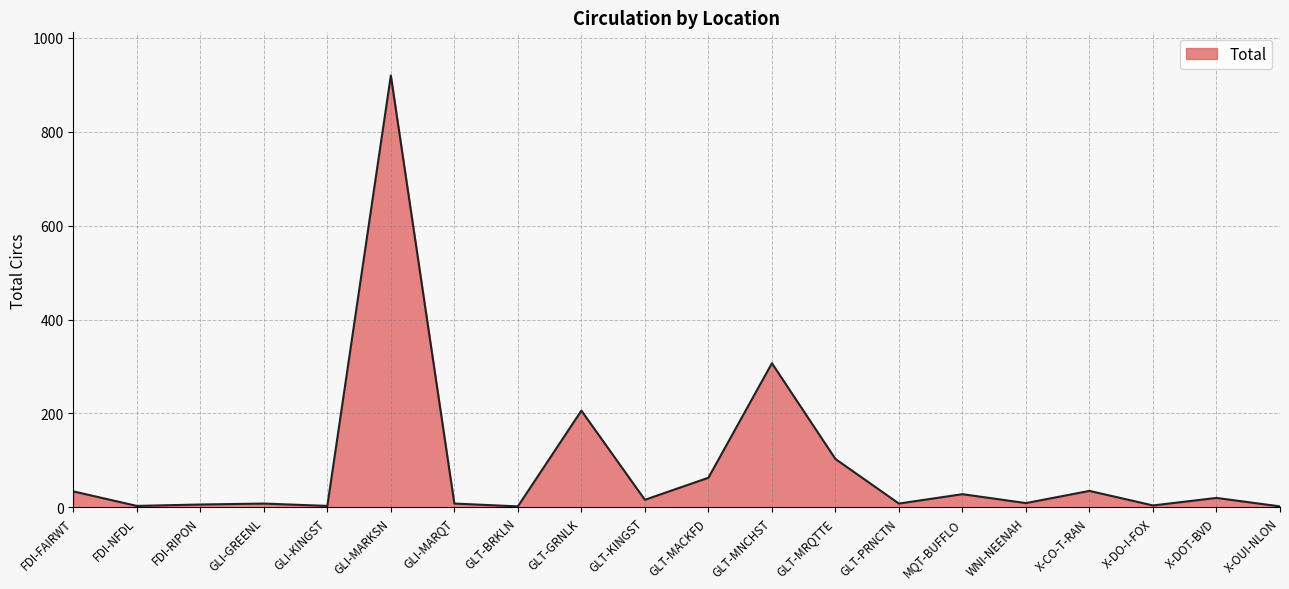

What is the greatest value displayed?

920